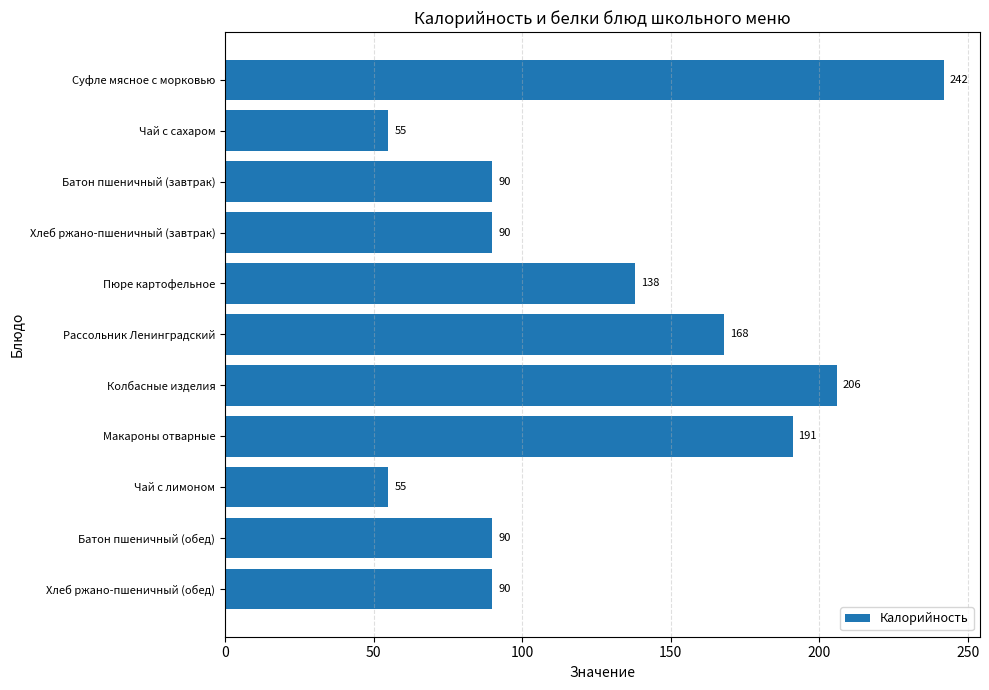

What is the change in value from Чай с сахаром to Рассольник Ленинградский?

+113